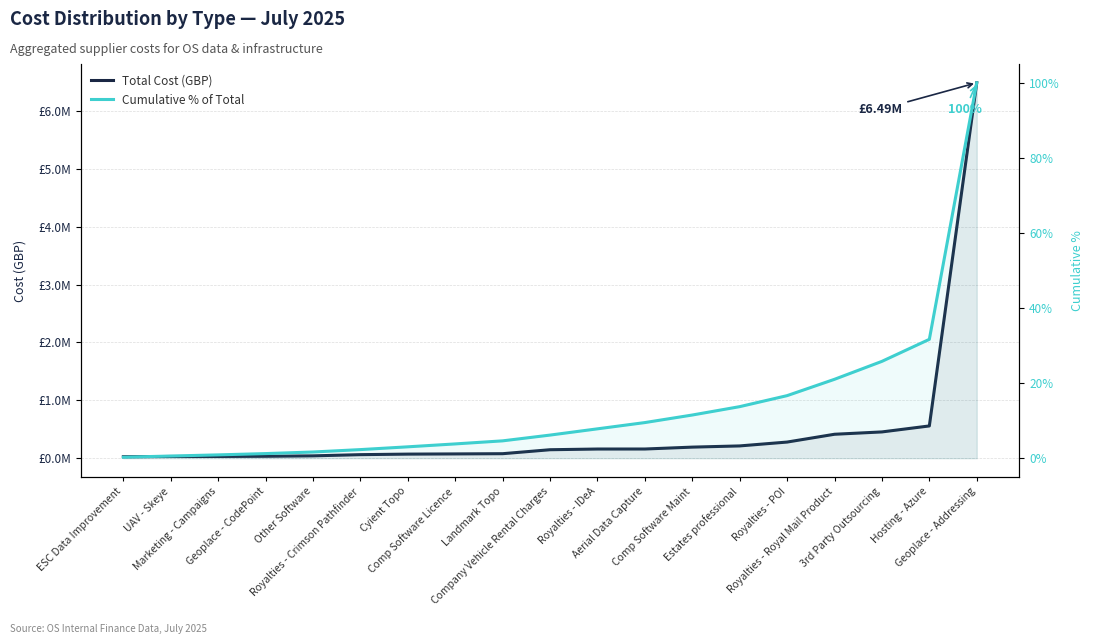

Rank the categories by Total Cost (GBP) value from lowest to highest.

ESC Data Improvement, UAV - Skeye, Marketing - Campaigns, Geoplace - CodePoint, Other Software, Royalties - Crimson Pathfinder, Cyient Topo, Comp Software Licence, Landmark Topo, Company Vehicle Rental Charges, Royalties - IDeA, Aerial Data Capture, Comp Software Maint, Estates professional, Royalties - POI, Royalties - Royal Mail Product, 3rd Party Outsourcing, Hosting - Azure, Geoplace - Addressing